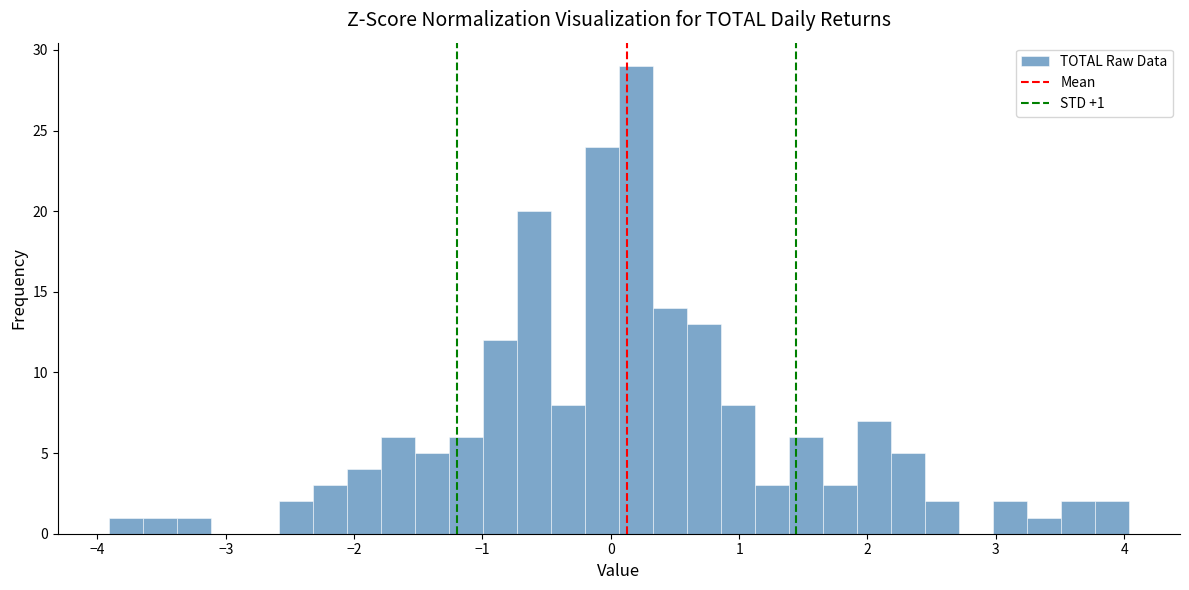

Around what value on the x-axis is the tallest bar? Give the approximate position of its centre, as read against the axis.

0.2